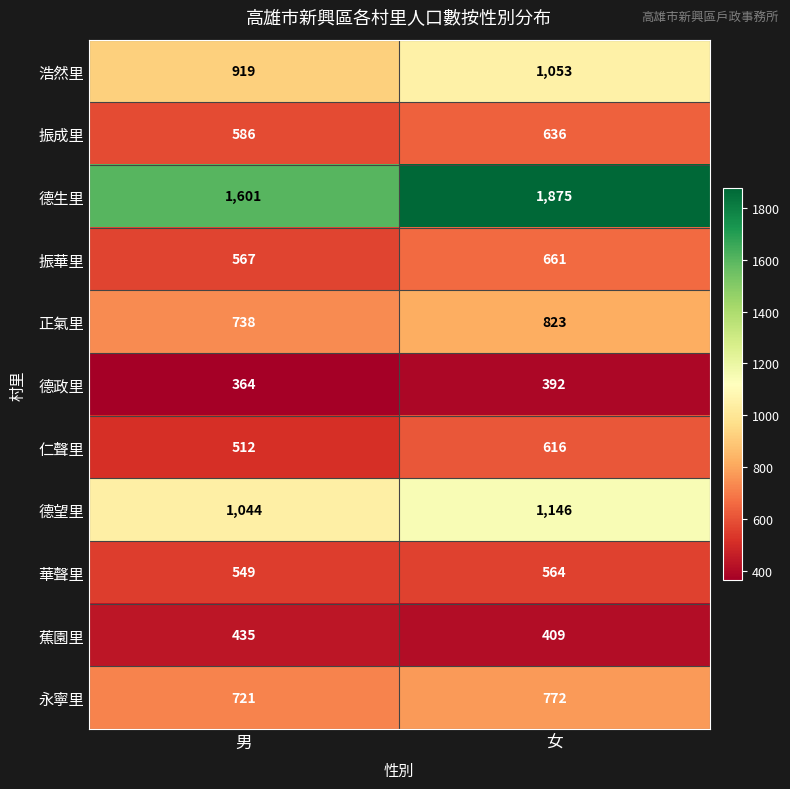

At which label is 永寧里 closest to 746?

男